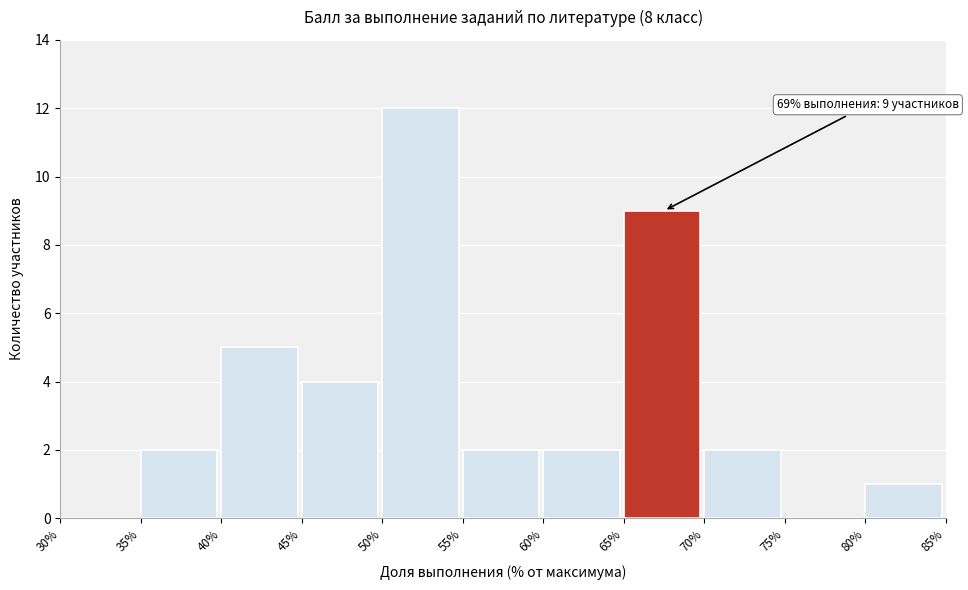

Reading left to right, transcribe all the data shown in this chart.

30%=0	35%=2	40%=5	45%=4	50%=12	55%=2	60%=2	65%=9	70%=2	75%=0	80%=1